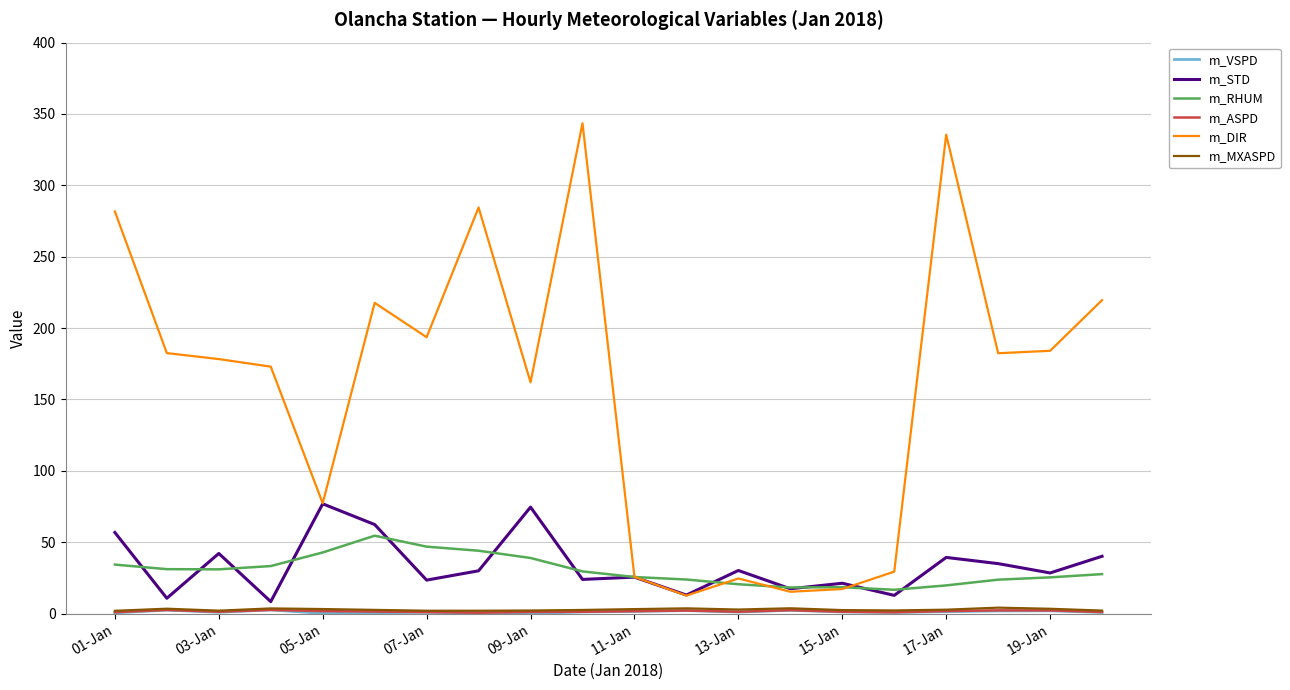

What is the sum of all m_STD values?

672.6